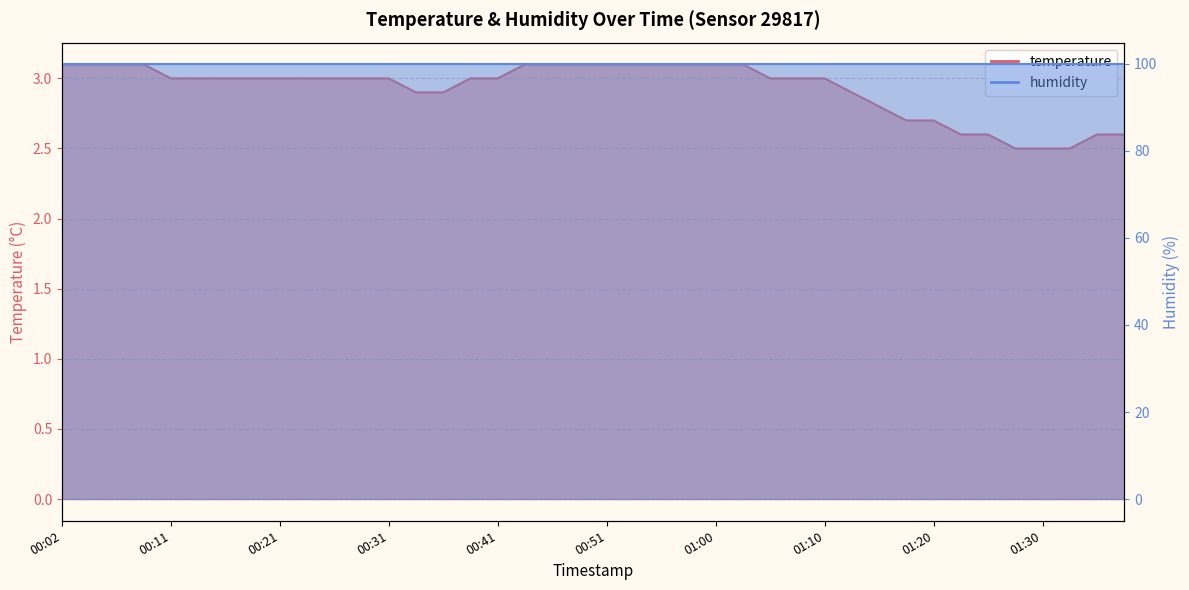

What is the average value?

2.9